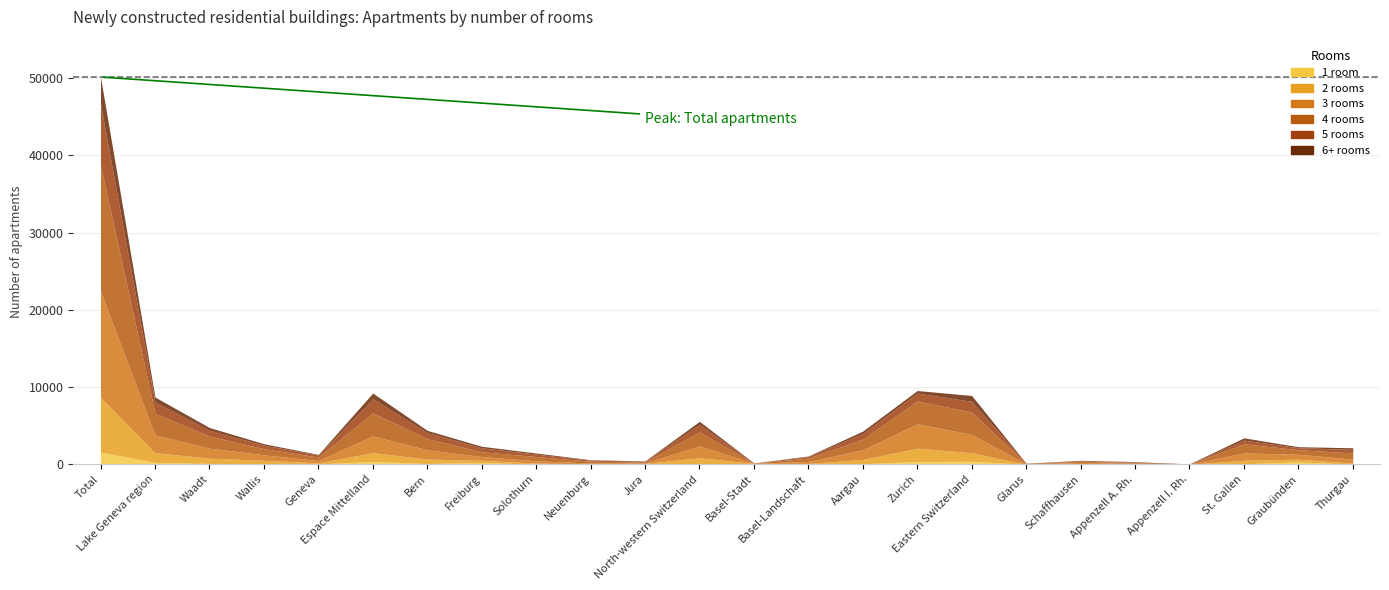

Which category has the lowest value in the 1 room series?

Glarus